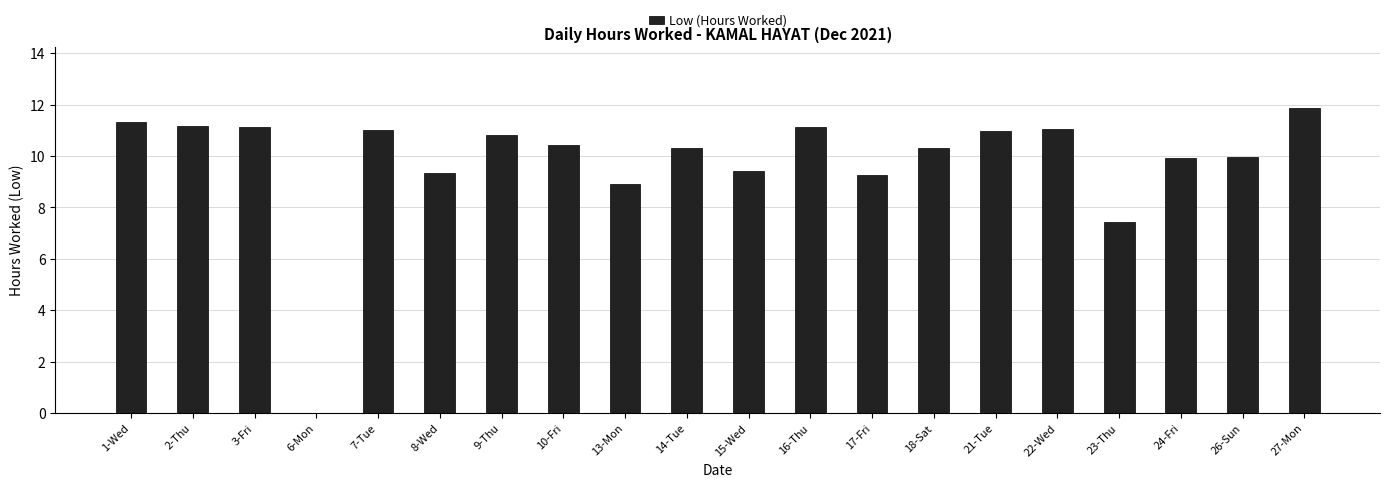

How many series are shown in this chart?

1